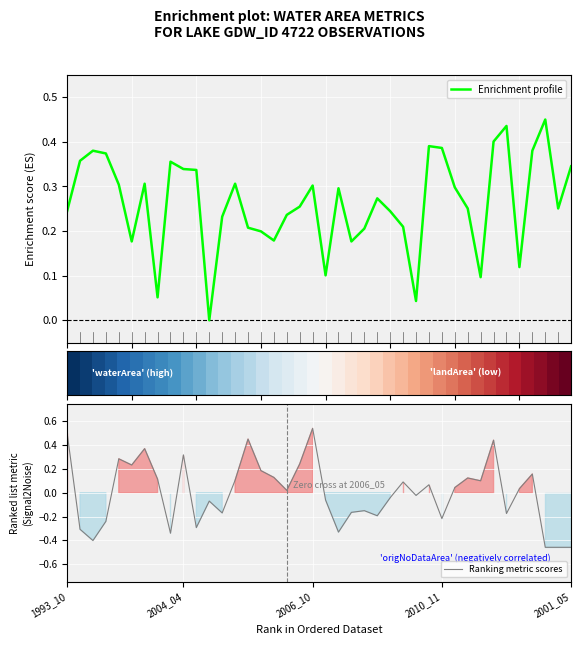

What is the sum of the Enrichment profile values at 14 and 24?

0.5